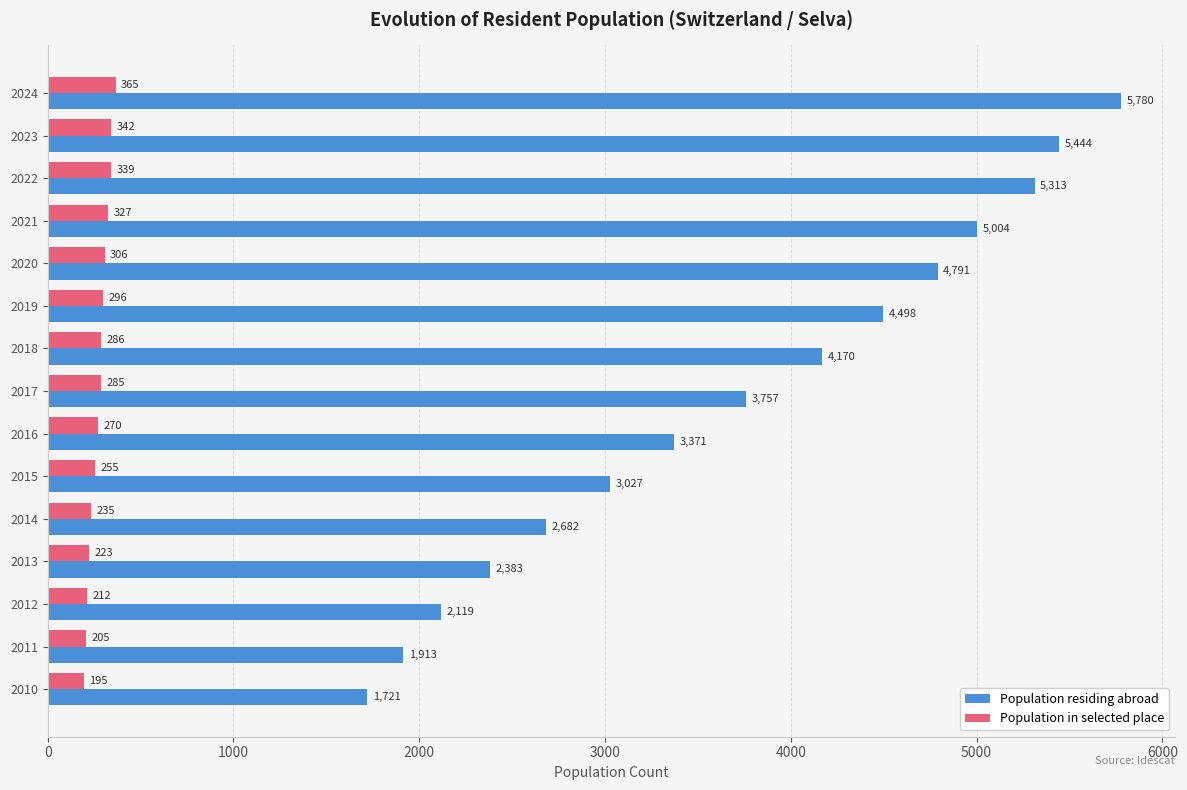

Is it true that Population residing abroad equals 4170 at 2018?

True